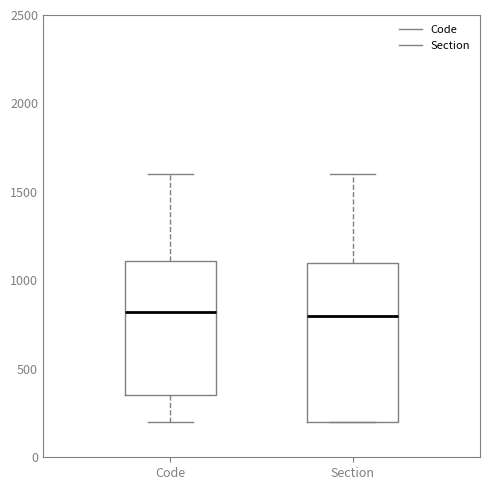

Which box is the tallest, from its lower edge to its upper edge?

Section